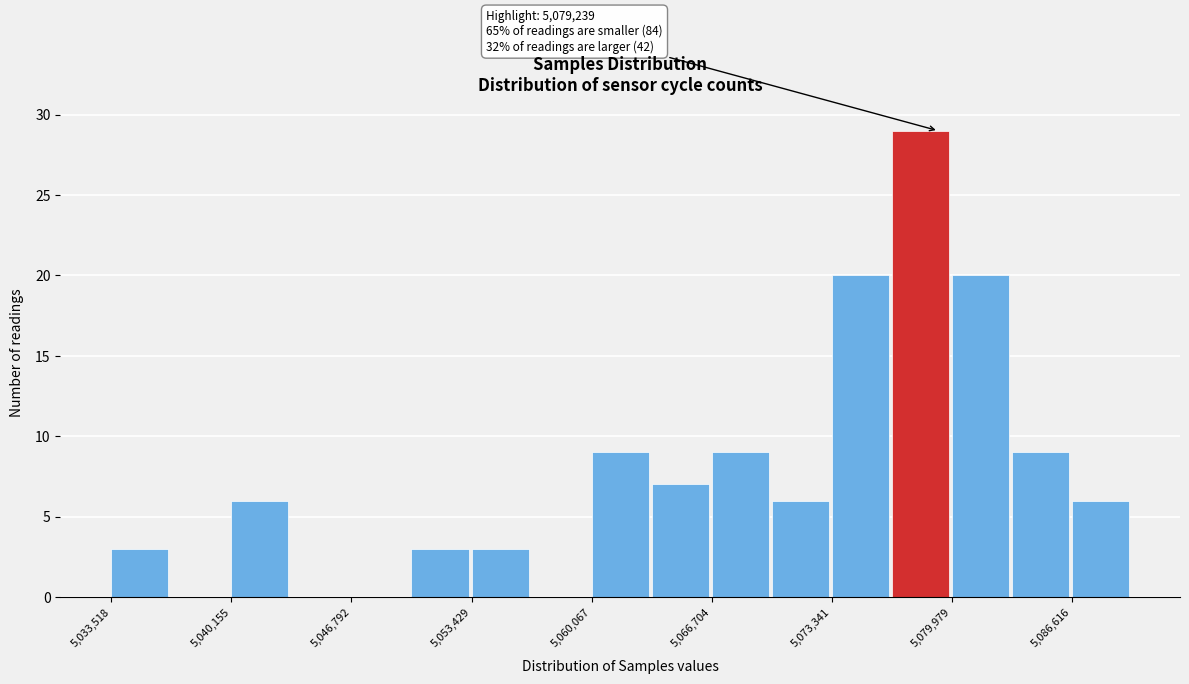

Read against the x-axis, roughly where is the centre of the tallest bar?

5078000